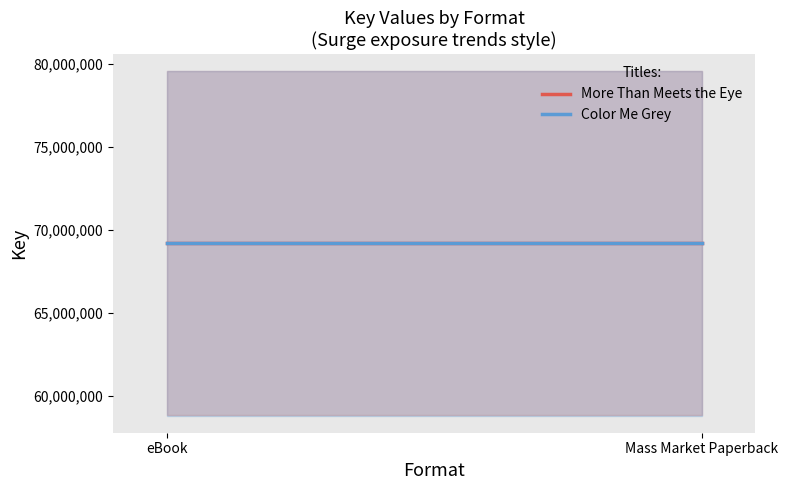

Rank the series by their average value, from lowest to highest.

Color Me Grey, More Than Meets the Eye